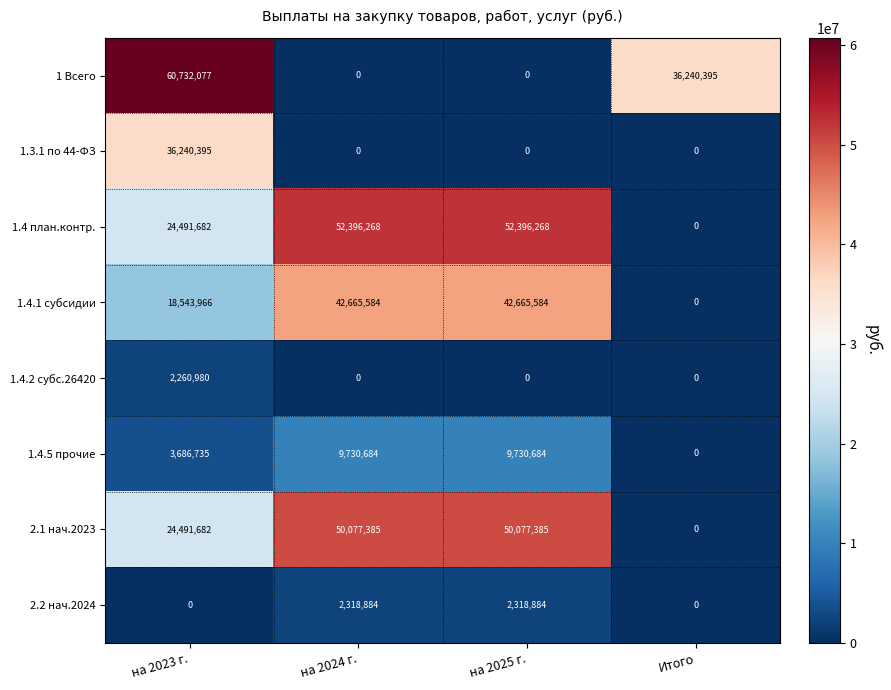

At which category is the sum across all series the highest?

на 2023 г.